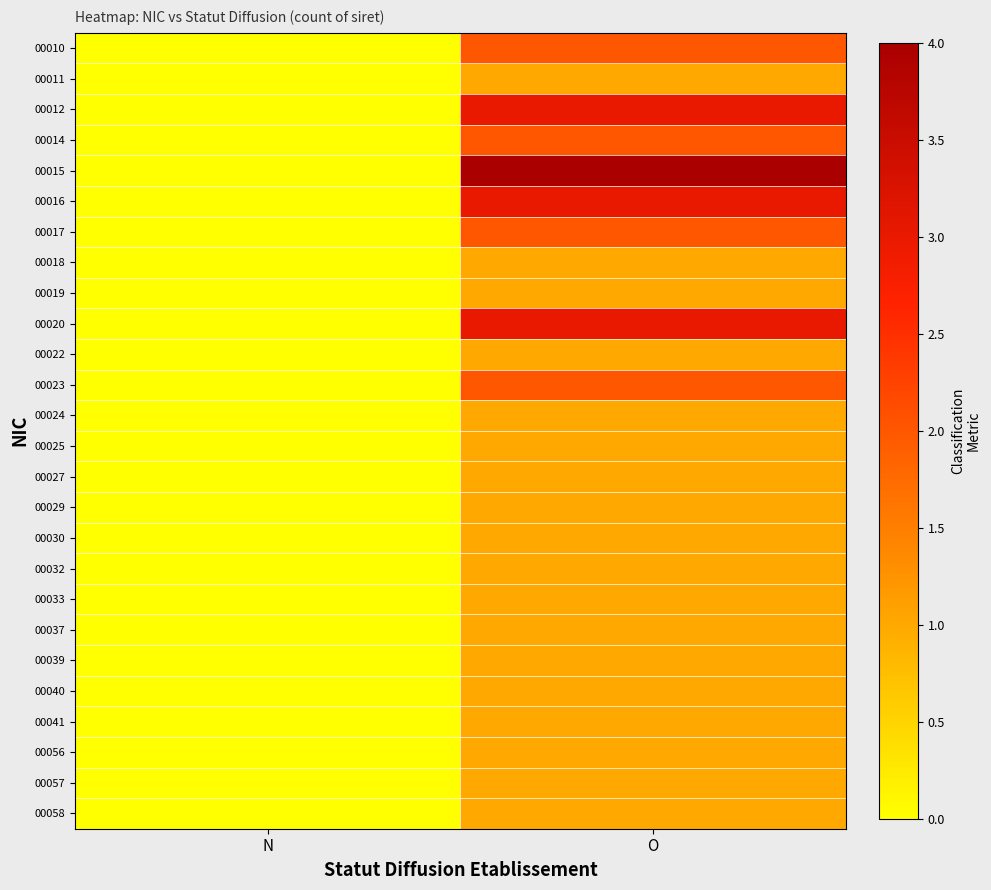

Reading left to right, list all the values displayed in this chart.

00010: N=0	O=2
00011: N=0	O=1
00012: N=0	O=3
00014: N=0	O=2
00015: N=0	O=4
00016: N=0	O=3
00017: N=0	O=2
00018: N=0	O=1
00019: N=0	O=1
00020: N=0	O=3
00022: N=0	O=1
00023: N=0	O=2
00024: N=0	O=1
00025: N=0	O=1
00027: N=0	O=1
00029: N=0	O=1
00030: N=0	O=1
00032: N=0	O=1
00033: N=0	O=1
00037: N=0	O=1
00039: N=0	O=1
00040: N=0	O=1
00041: N=0	O=1
00056: N=0	O=1
00057: N=0	O=1
00058: N=0	O=1